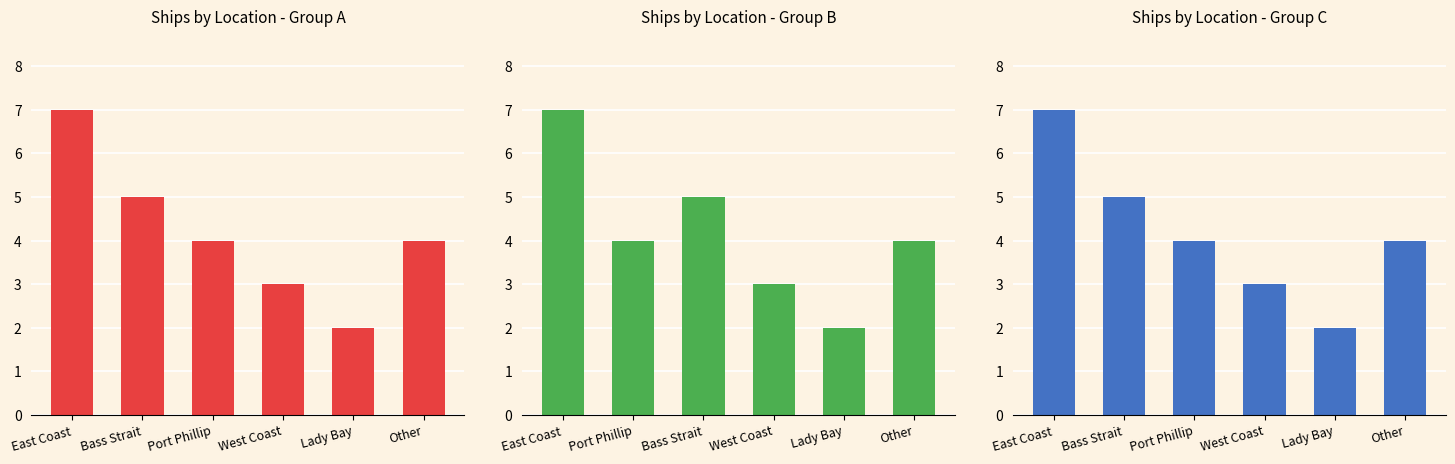

How many values in the Ships by Location - Group C series exceed 4?

2